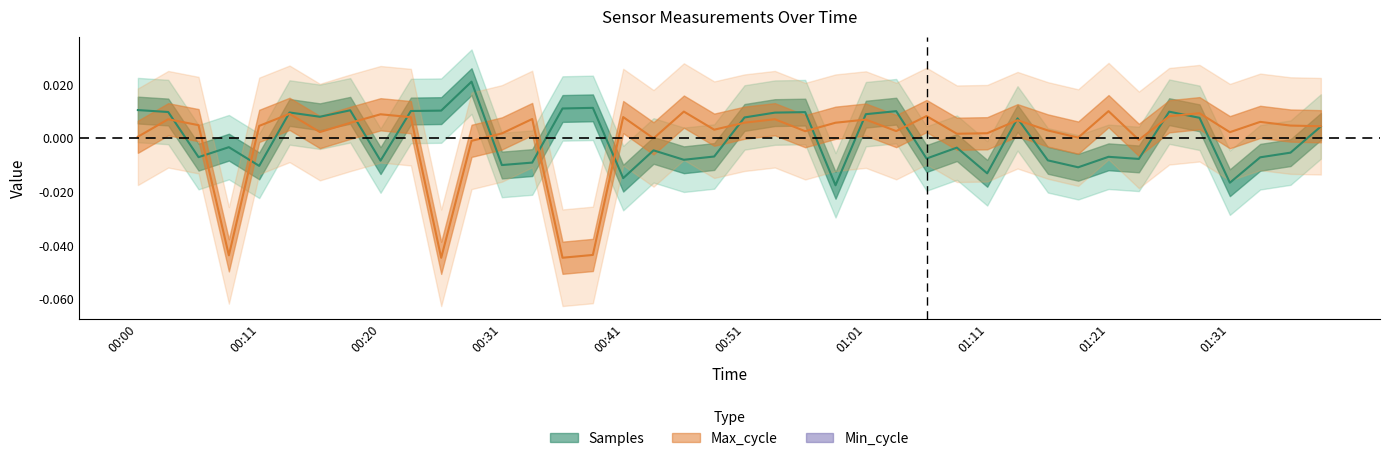

True or false: Samples and Max_cycle cross at least once.

True